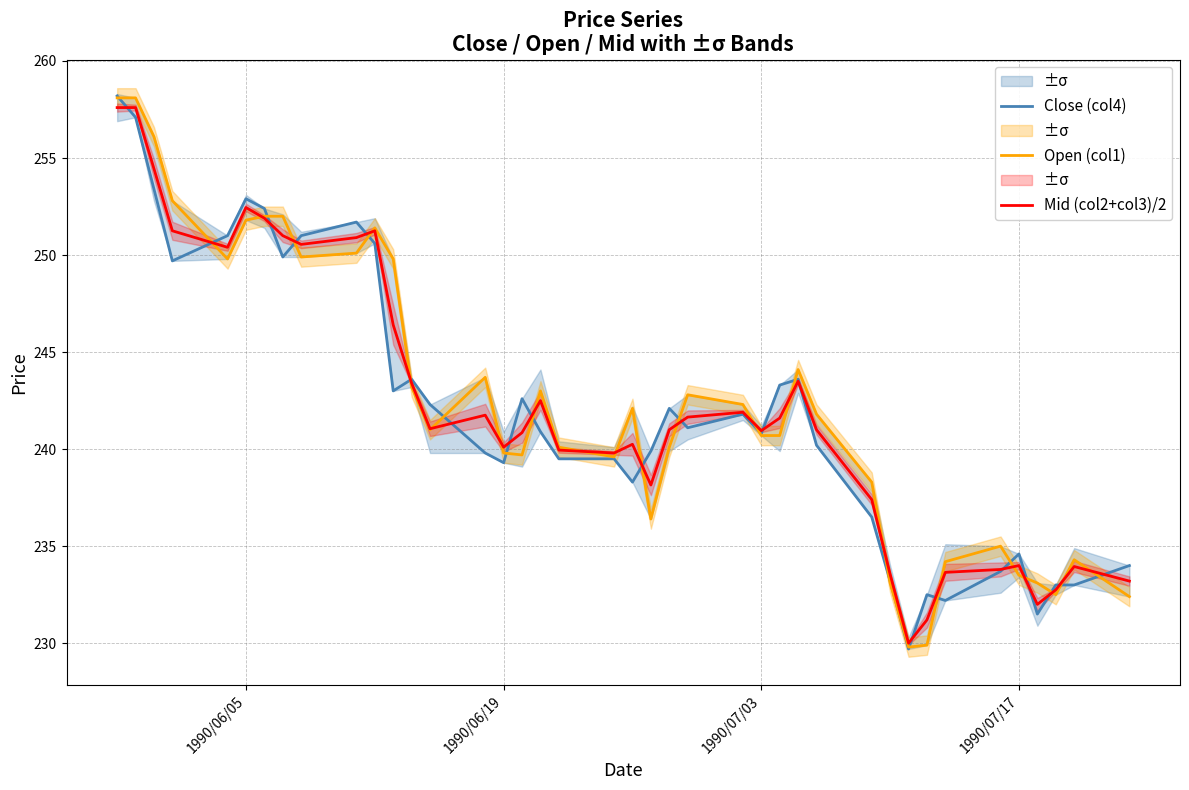

True or false: Mid (col2+col3)/2 has more than 0 points higher than both neighbors.

True